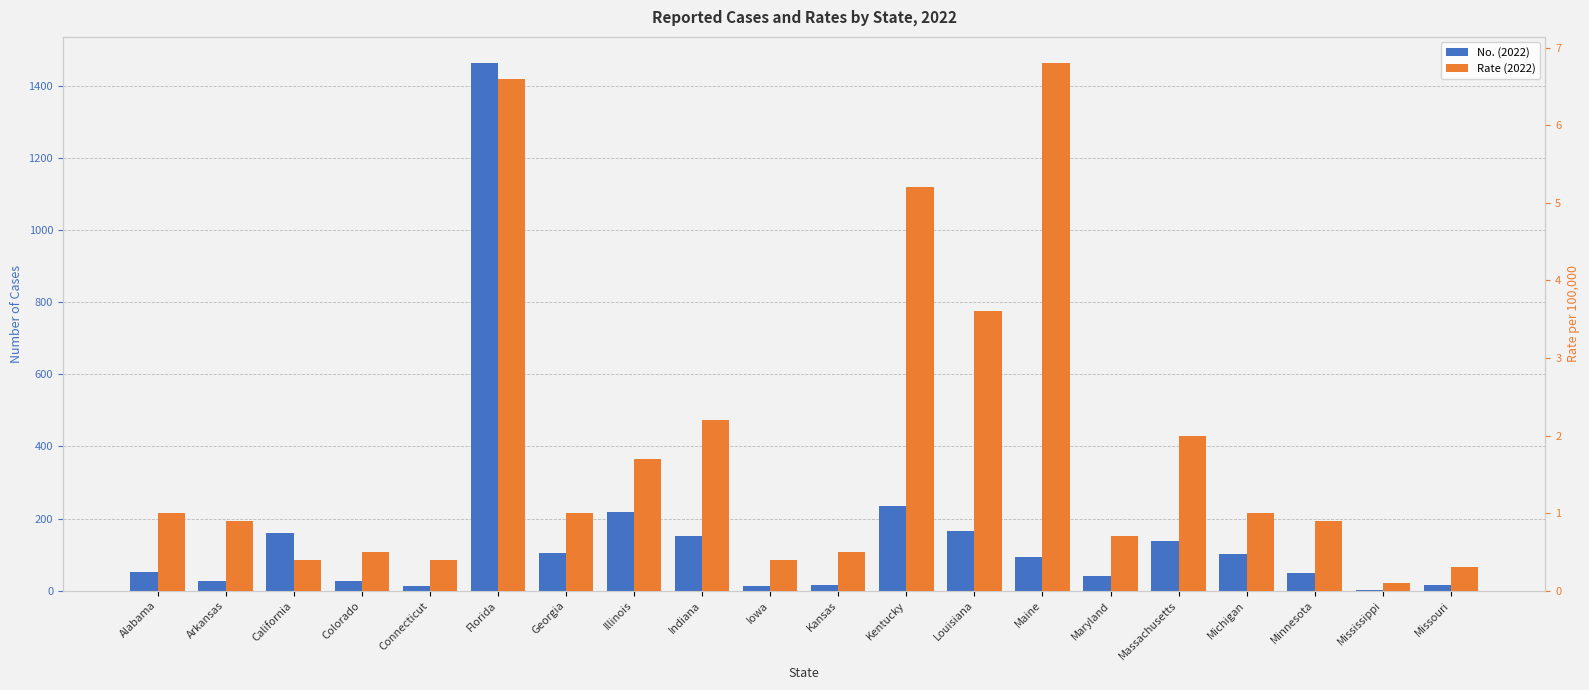

At Illinois, list the series in order from smallest to largest.

Rate (2022), No. (2022)